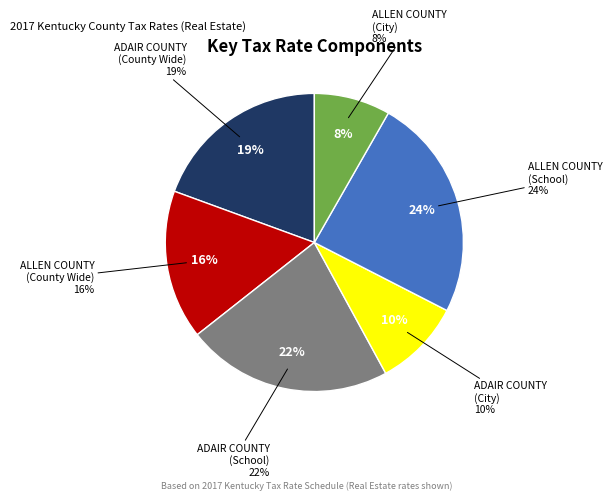

Which category has the smallest portion of the pie?

ALLEN COUNTY
(City)